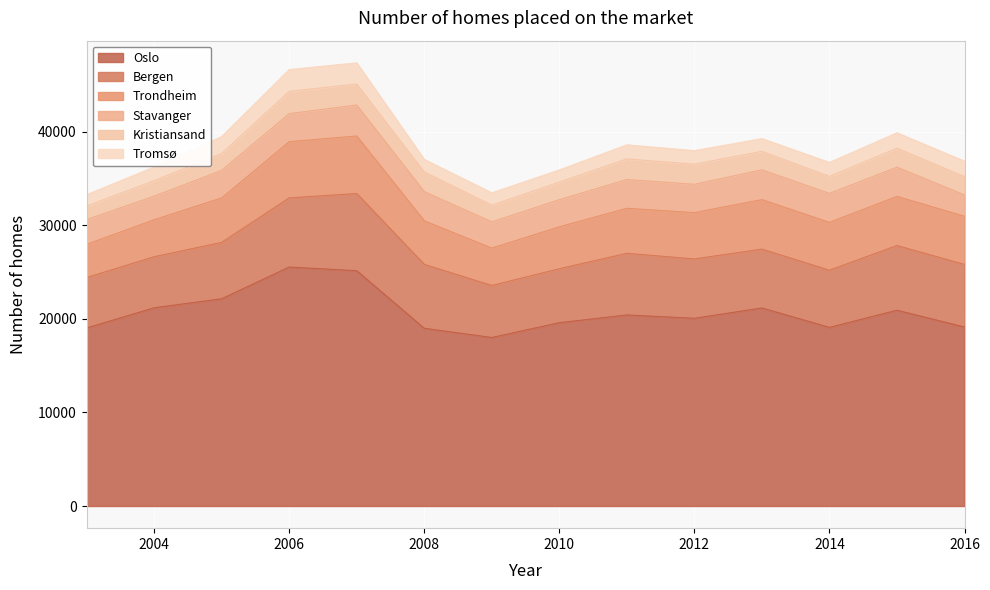

Reading left to right, list all the values displayed in this chart.

Oslo: 19027	21191	22152	25545	25154	18997	18013	19597	20423	20065	21171	19093	20930	19132
Bergen: 5392	5456	6028	7390	8249	6836	5561	5766	6587	6343	6289	6112	6916	6689
Trondheim: 3551	3949	4753	6006	6148	4656	3988	4481	4811	4953	5288	5112	5248	5148
Stavanger: 2646	2523	2945	3001	3312	3121	2811	2899	3079	3025	3188	3101	3121	2284
Kristiansand: 1453	1655	1809	2381	2245	2098	1785	1878	2200	2154	1973	1811	2037	1949
Tromsø: 1208	1455	1807	2327	2262	1338	1318	1301	1506	1444	1363	1494	1641	1655